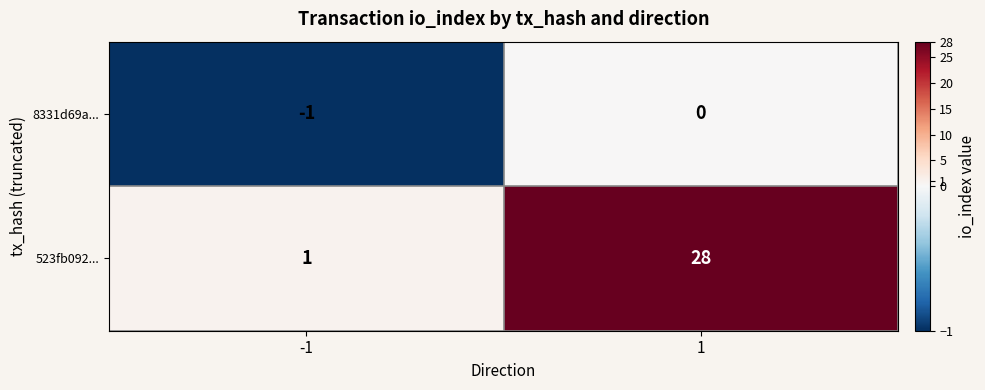

Reading right to left, extract all data points from this chart.

8331d69a...: 1=0	-1=-1
523fb092...: 1=28	-1=1